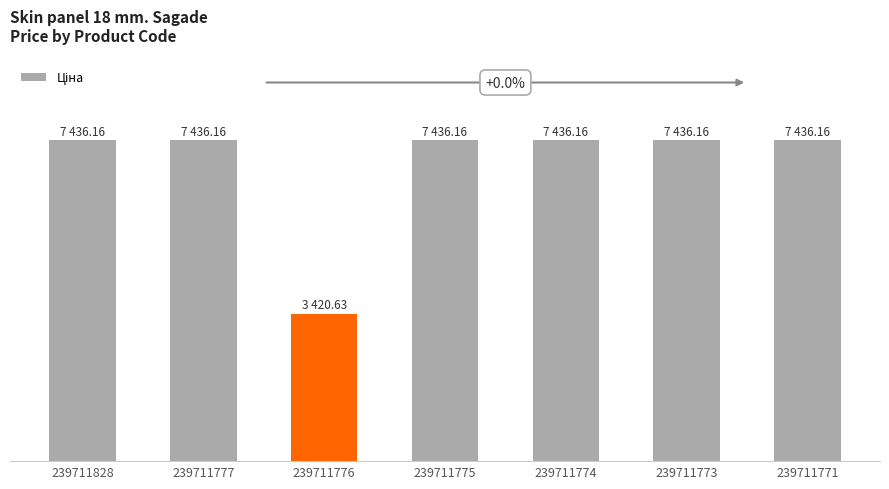

Are the bars horizontal?

No